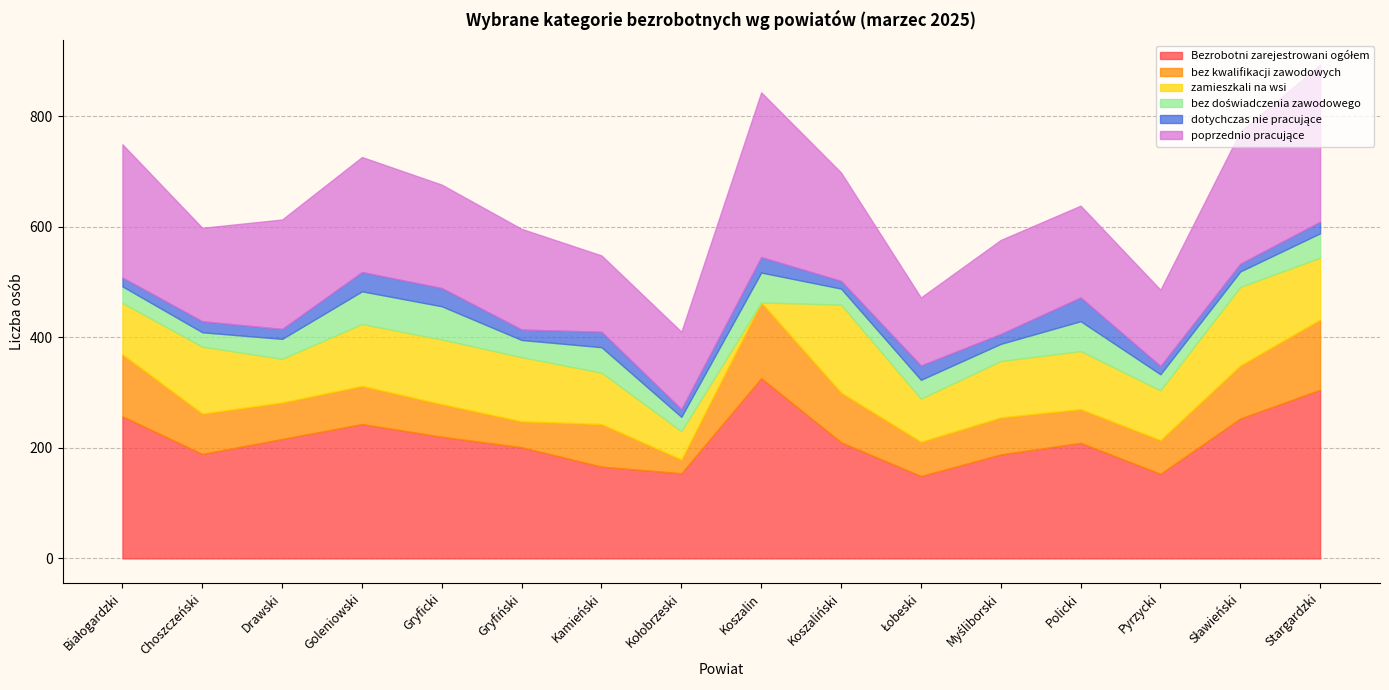

What is the label of the 4th point from the left?

Goleniowski